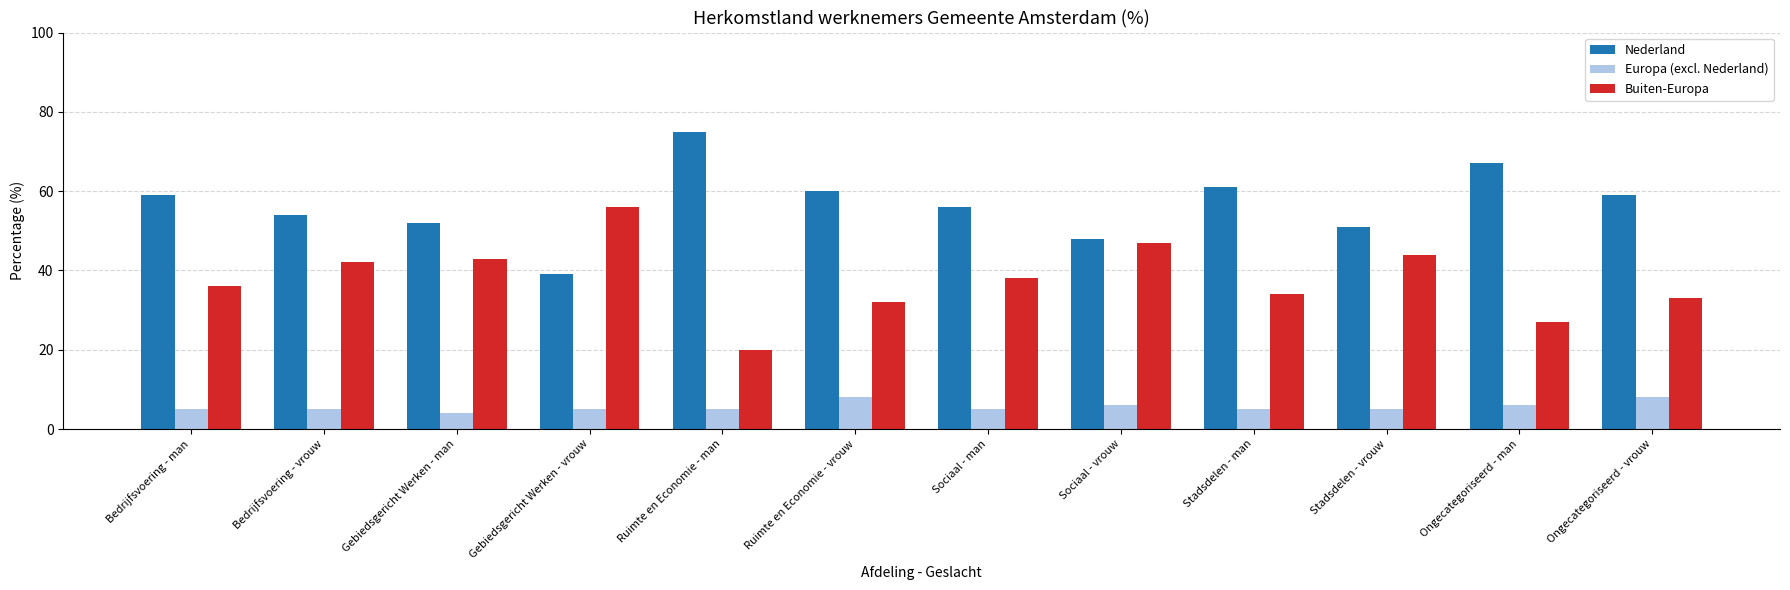

Which label corresponds to the smallest value in the chart?

Gebiedsgericht Werken - man